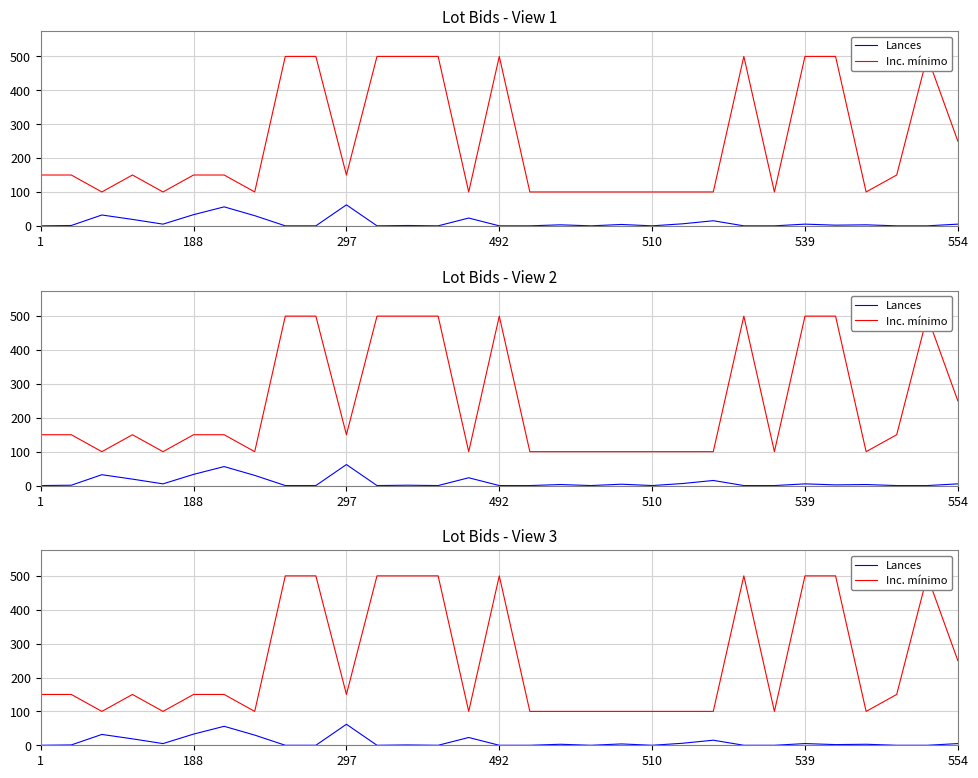

What is the sum of all Inc. mínimo values?

7600